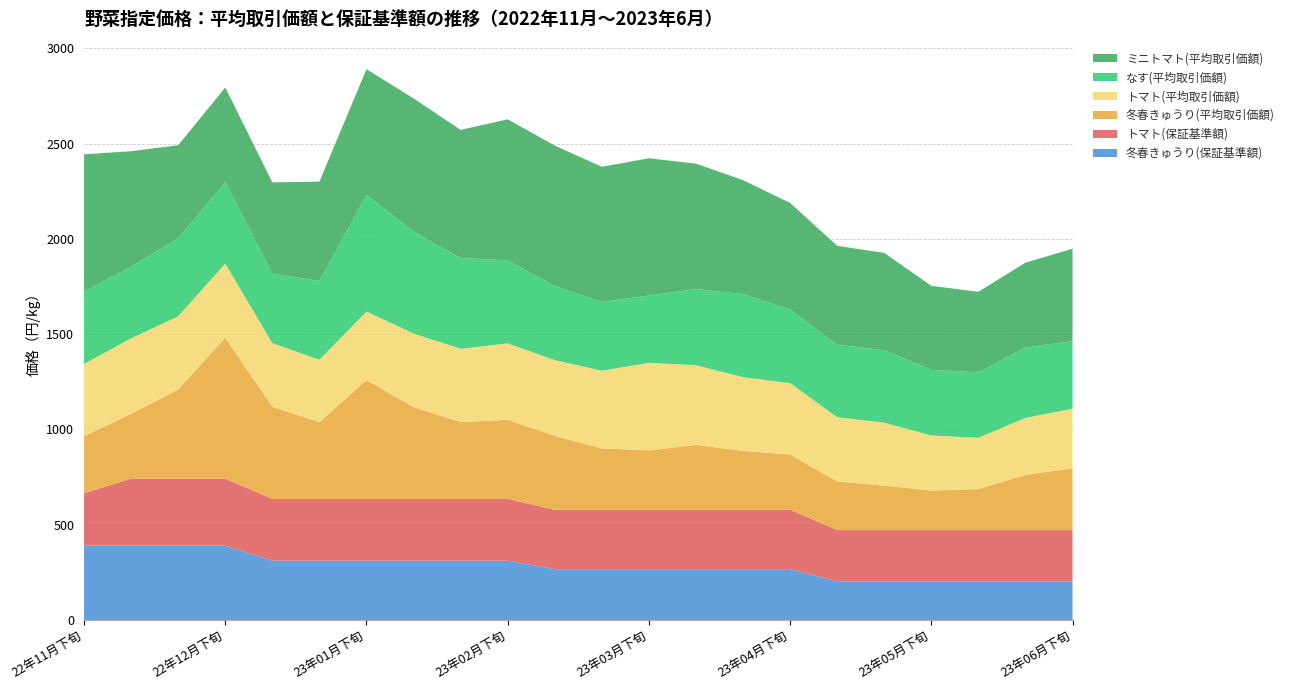

Reading left to right, extract all data points from this chart.

冬春きゅうり(平均取引価額): 299.4	340.4	467.8	739.5	483.8	402.1	623.5	481.8	403.7	415.1	388.1	321.9	312.1	340.4	309.4	290.0	254.9	233.3	207.5	215.5	289.4	324.8
トマト(平均取引価額): 379.4	395.9	384.3	389.1	333.8	328.3	359.9	386.9	384.2	401.2	397.8	408.1	459.1	418.5	386.8	374.9	337.9	330.6	289.0	269.2	299.4	312.4
ミニトマト(平均取引価額): 720.6	605.7	488.8	496.2	478.7	521.4	659.6	699.4	672.7	740.4	736.9	709.3	720.4	658.2	598.0	559.0	519.6	510.6	441.2	422.8	445.2	485.4
なす(平均取引価額): 379.5	376.6	409.0	428.3	365.4	413.6	612.5	534.4	476.5	435.8	389.0	361.0	353.6	399.7	436.2	386.9	379.7	380.5	344.4	343.4	369.8	354.2
冬春きゅうり(保証基準額): 390.5	390.5	390.5	390.5	311.5	311.5	311.5	311.5	311.5	311.5	267.0	267.0	267.0	267.0	267.0	267.0	203.5	203.5	203.5	203.5	203.5	203.5
トマト(保証基準額): 275.0	351.5	351.5	351.5	324.0	324.0	324.0	324.0	324.0	324.0	311.5	311.5	311.5	311.5	311.5	311.5	268.5	268.5	268.5	268.5	268.5	268.5